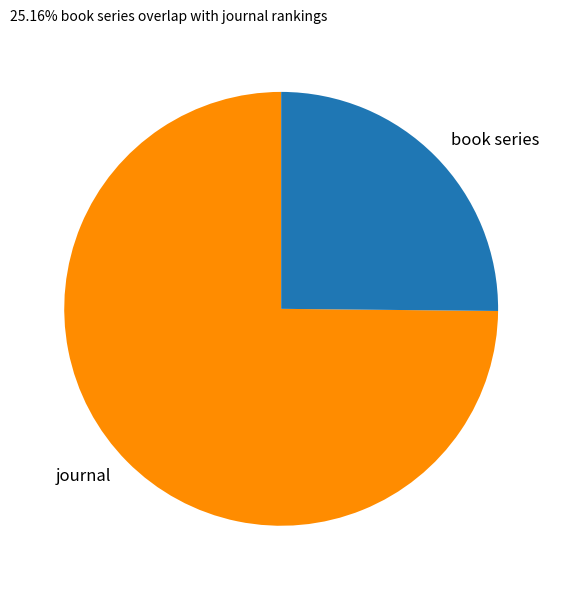

Combined, do journal and book series account for over 50%?

Yes